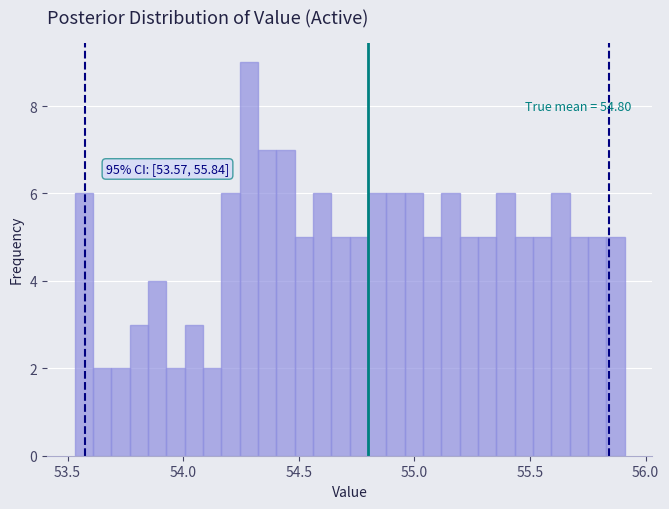

Around what value on the x-axis is the tallest bar? Give the approximate position of its centre, as read against the axis.

54.30